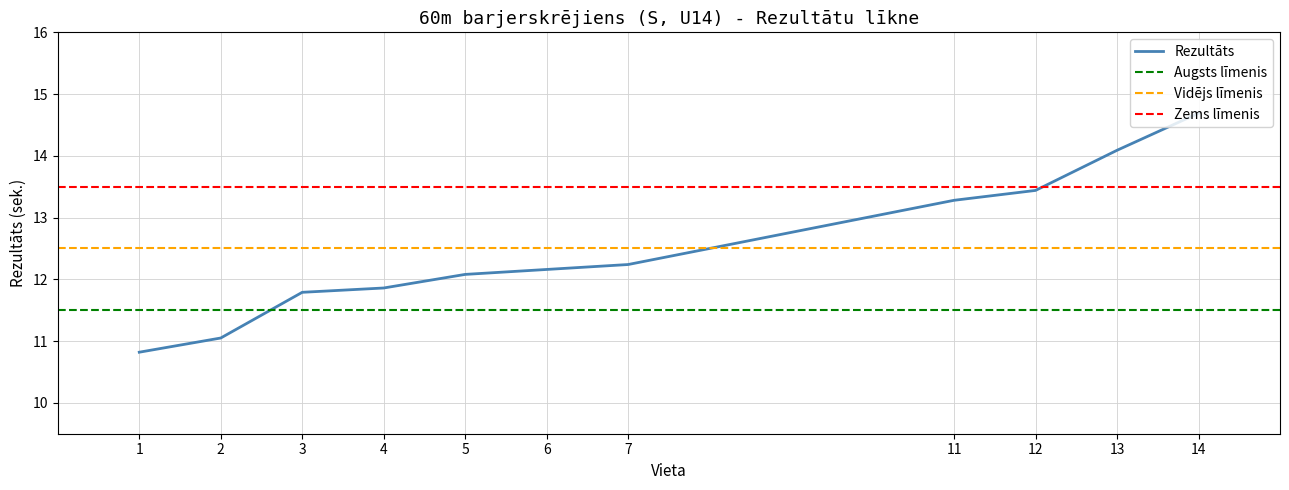

What is the value of the 5th point from the left?

12.1